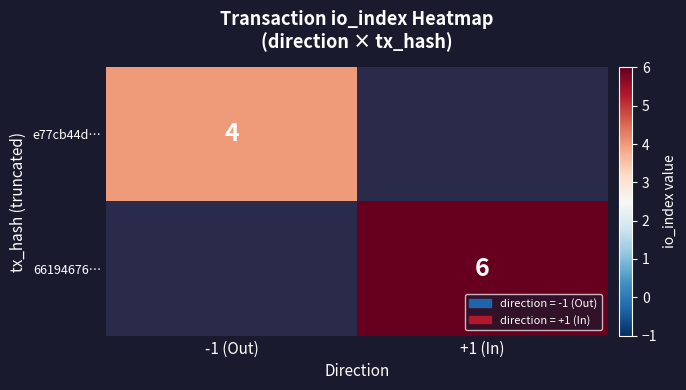

How many distinct data groups are displayed?

2